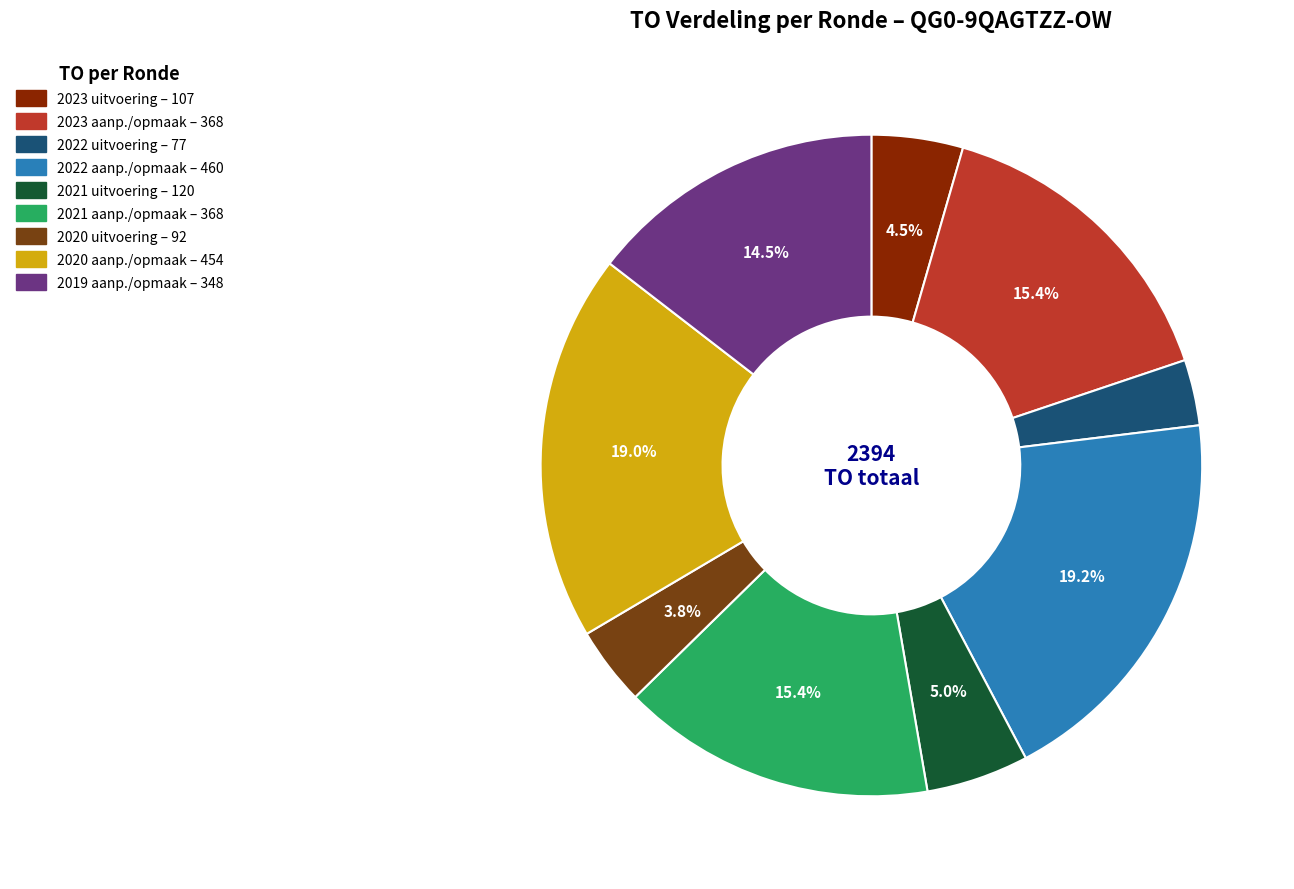

How many slices are in this pie chart?

9